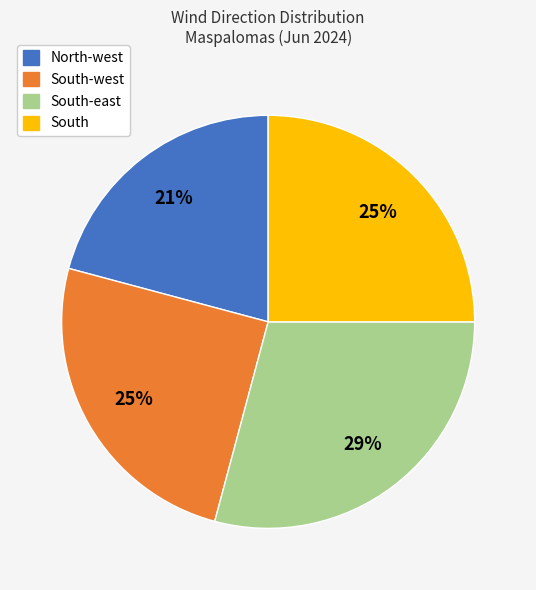

The South-east slice represents 40% of the pie. True or false?

False